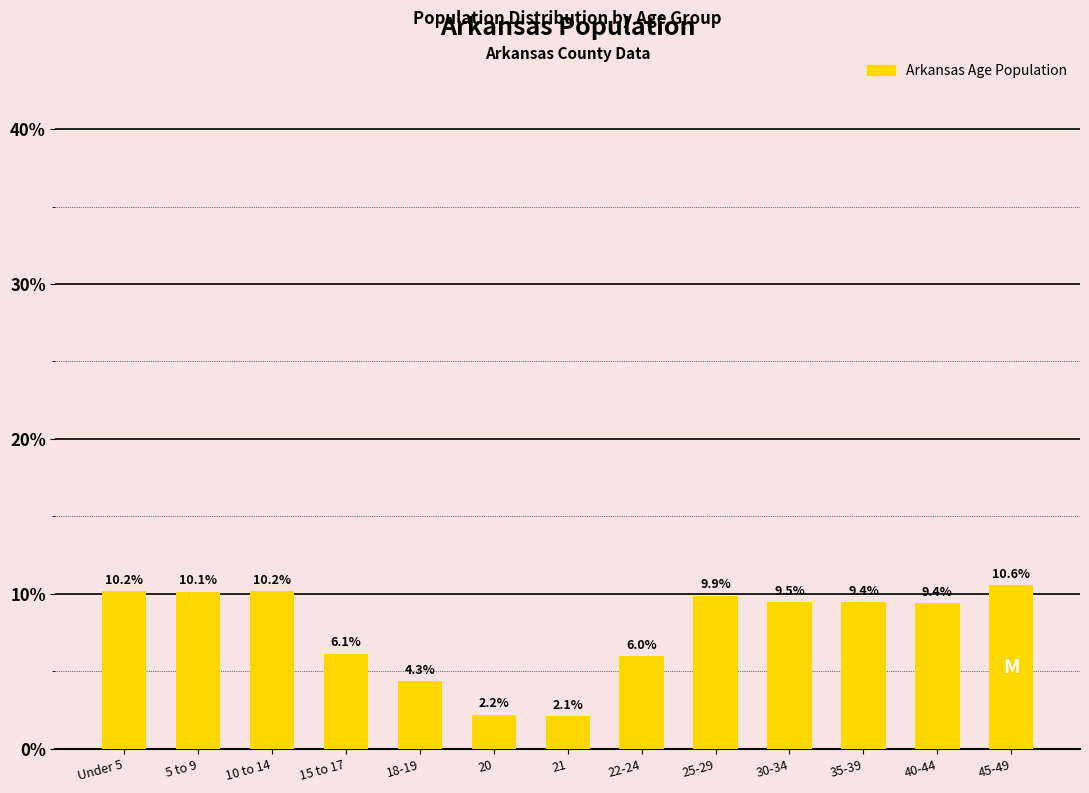

Reading right to left, extract all data points from this chart.

10.6	9.4	9.4	9.5	9.9	6.0	2.1	2.2	4.3	6.1	10.2	10.1	10.2